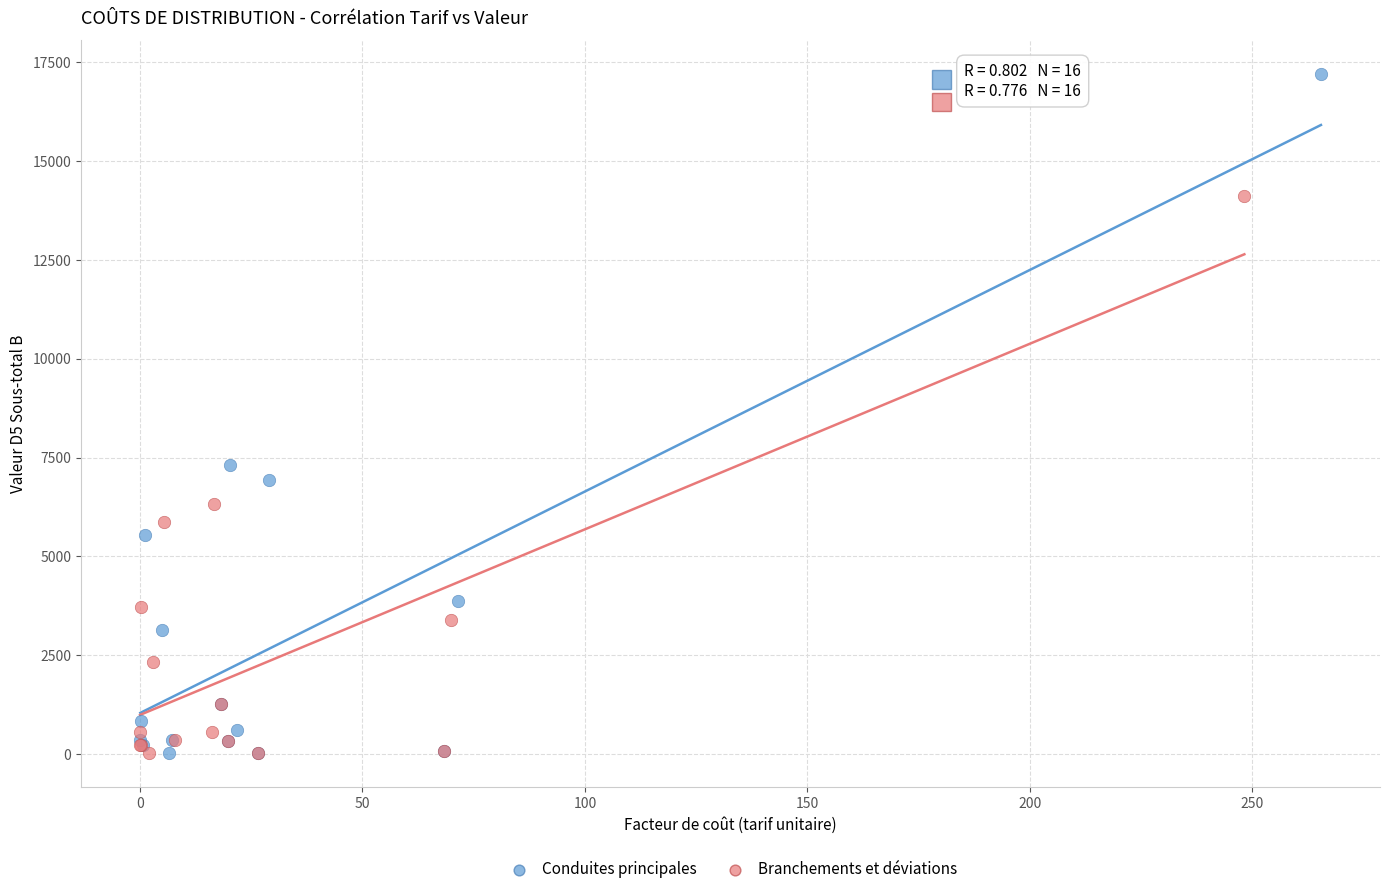

Which series has the largest Y range (max minus min)?

Conduites principales